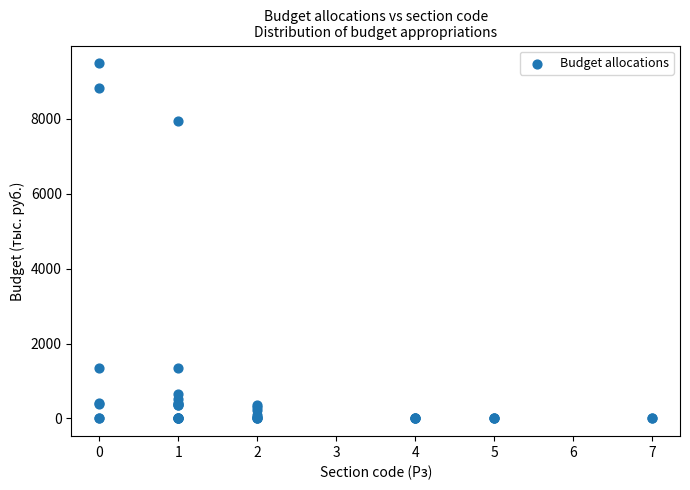

What Y value in the scatter plot is closest to 4743?

7948.1